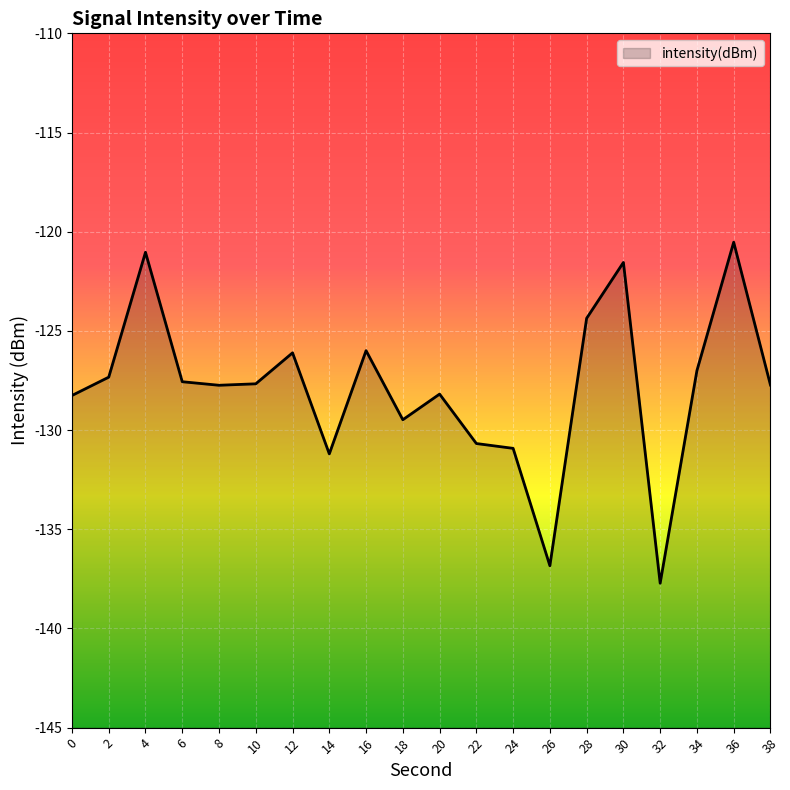

What is the value of the 7th point from the left?

-126.1